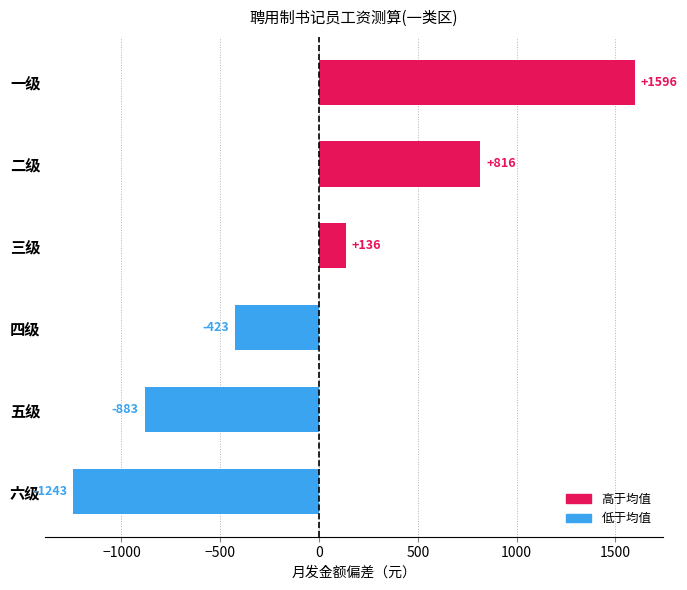

The value at 一级 is 1596.7. True or false?

True